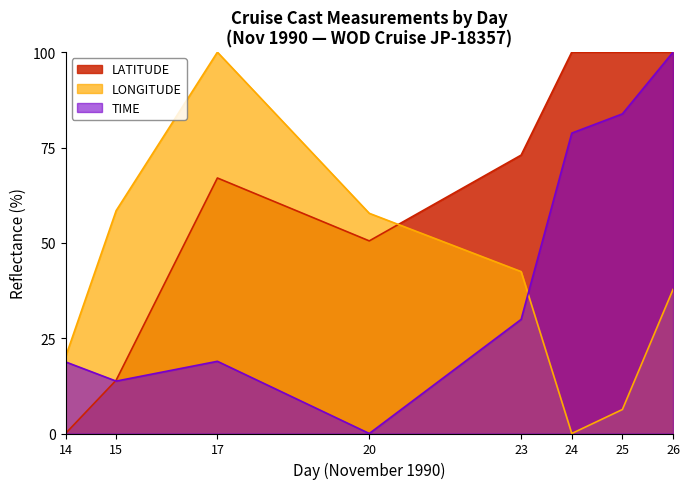

What is the total value across all series at 23?

145.4